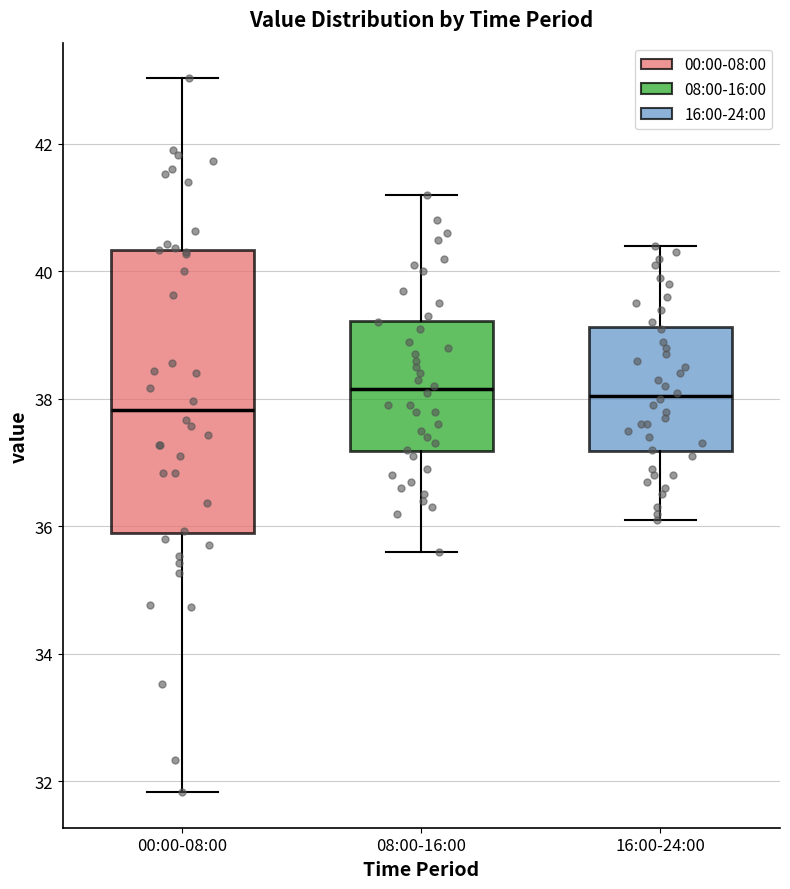

Reading left to right, transcribe this box plot: for each box, give where its median line is, the range the box spans, and where its two whiskers end, as read against the y-axis. The values are not printed on the chart, so give them approximately, as read against the axis.

00:00-08:00: median 37.8, box 35.8 to 40.4, whiskers 31.8 to 43.0
08:00-16:00: median 38.2, box 37.2 to 39.2, whiskers 35.6 to 41.2
16:00-24:00: median 38.0, box 37.2 to 39.2, whiskers 36.2 to 40.4